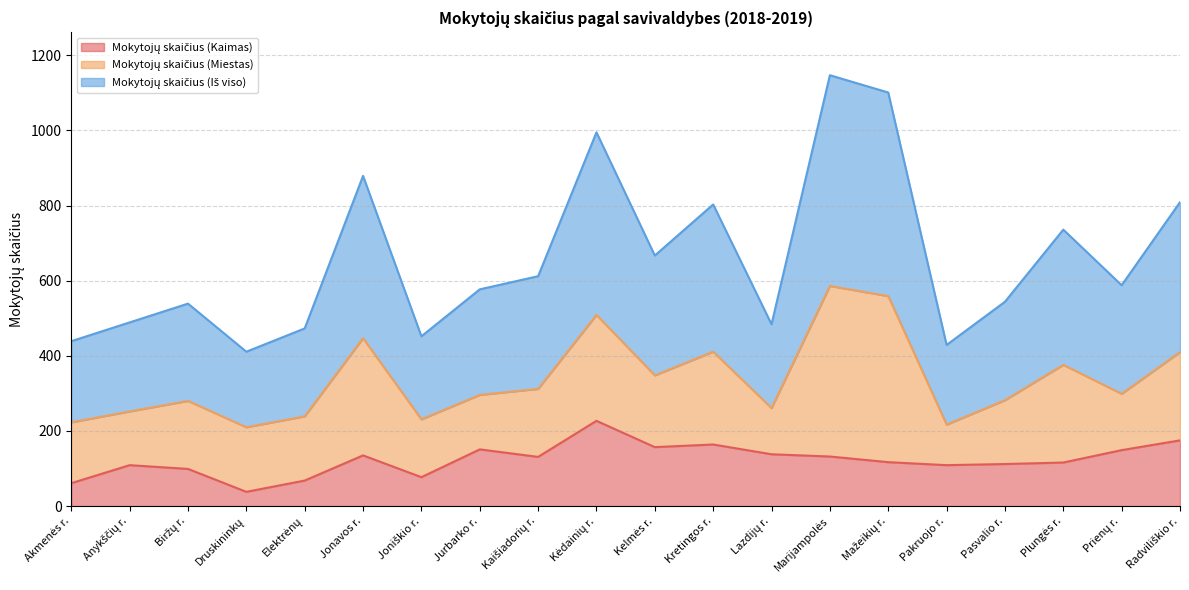

Does the chart have visible grid lines?

Yes